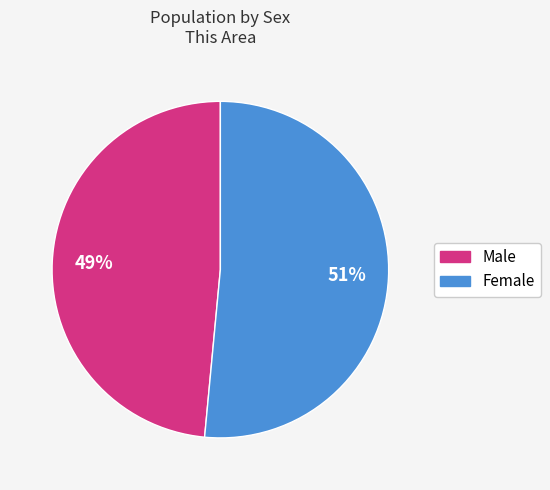

How many segments does this pie chart have?

2